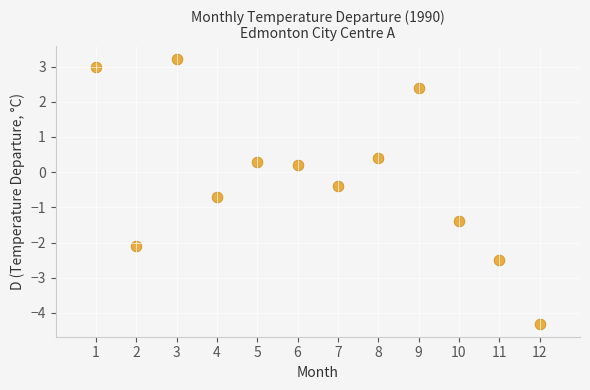

What is the range of Y values (max minus min)?

7.5